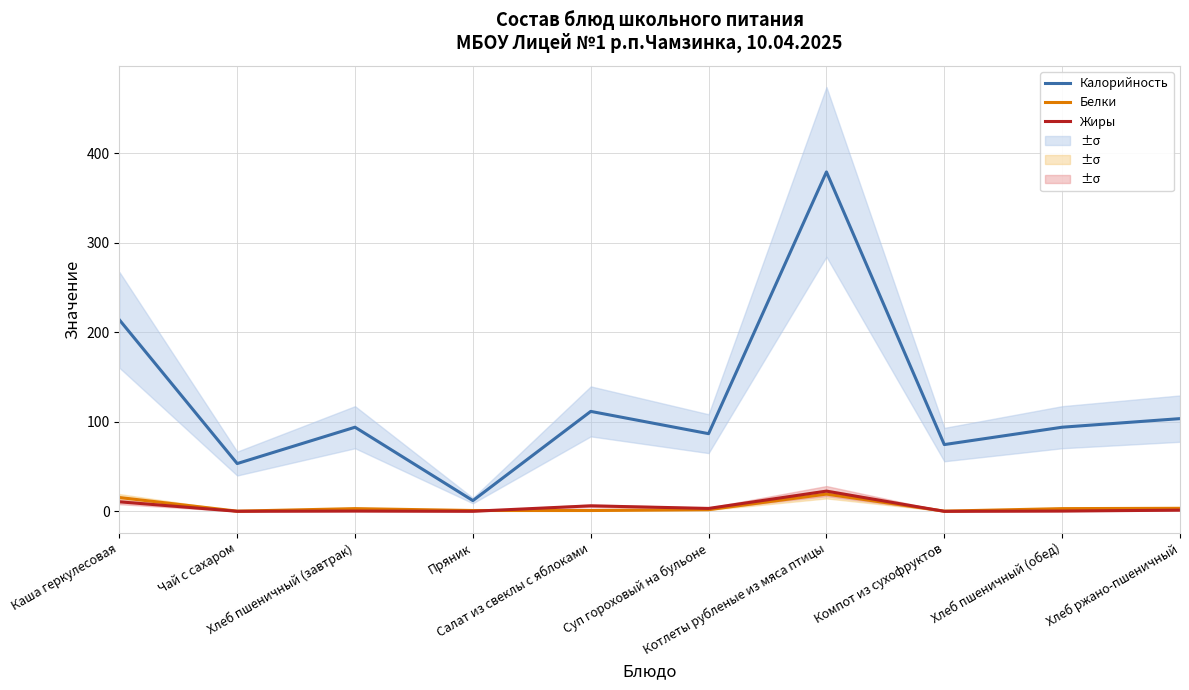

At which category does the chart reach its peak across all series?

Котлеты рубленые из мяса птицы